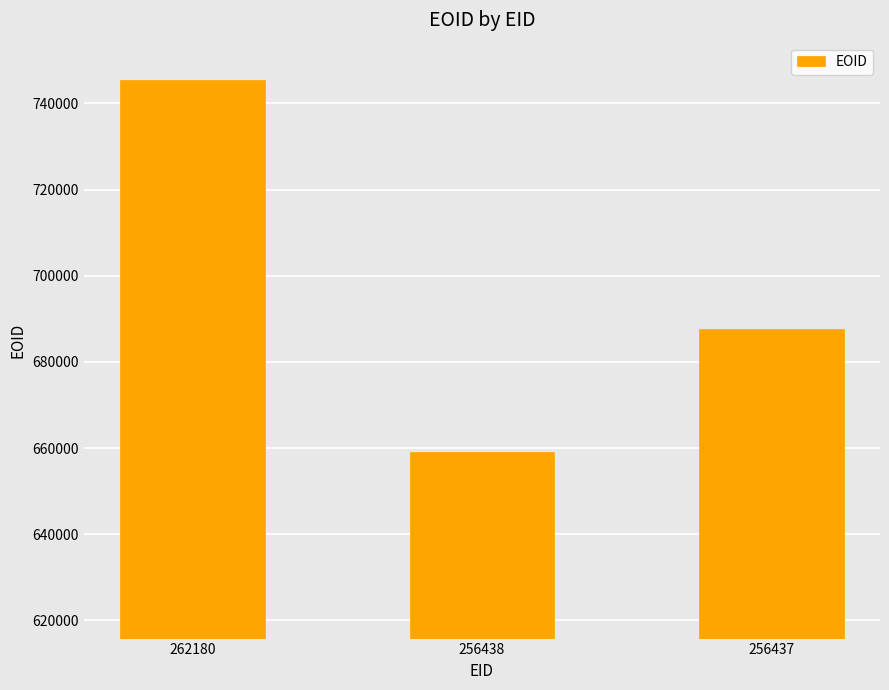

What is the maximum value shown in the chart?

745462